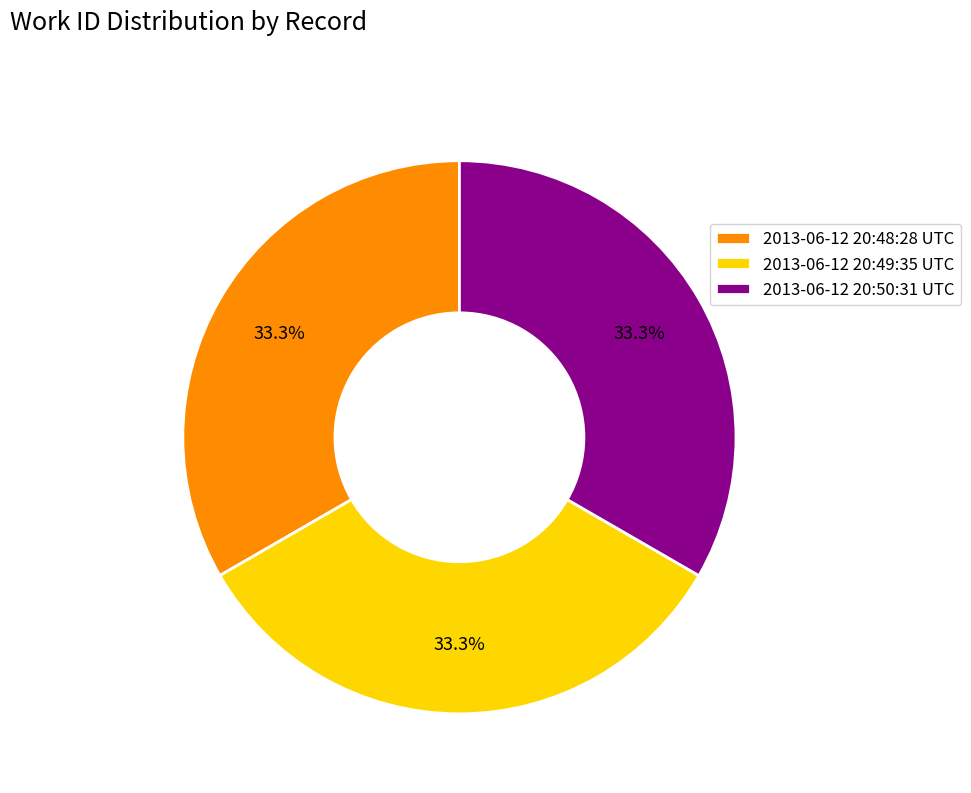

To the nearest percent, what is the combined percentage of 2013-06-12 20:50:31 UTC and 2013-06-12 20:49:35 UTC?

67%